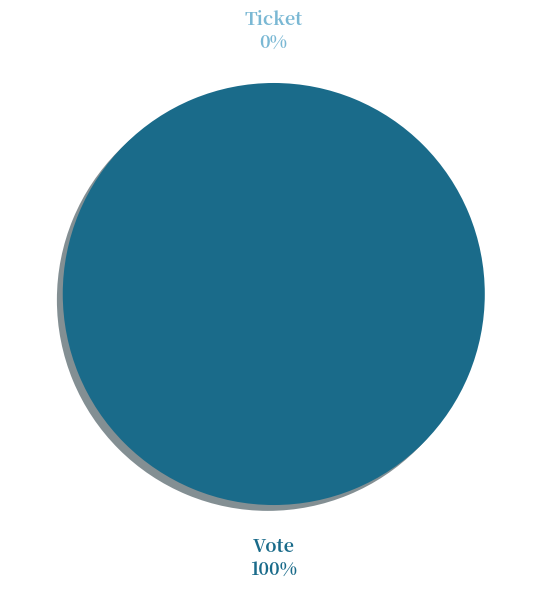

To the nearest percent, what is the difference between the Vote and Ticket slice percentages?

100%